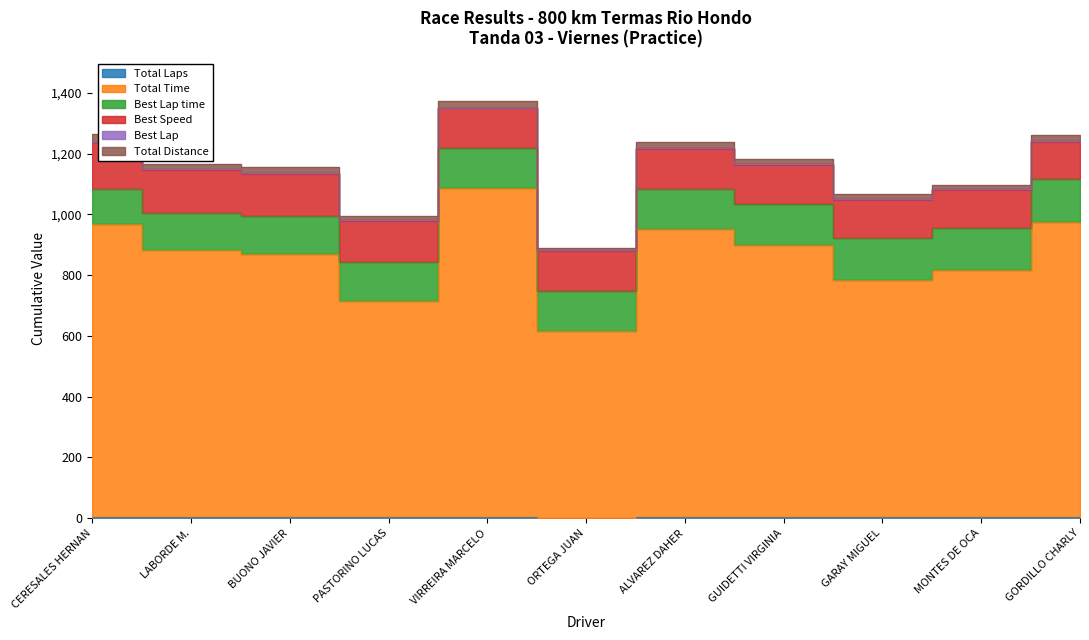

What is the difference between the highest and lowest values at MONTES DE OCA?

810.6